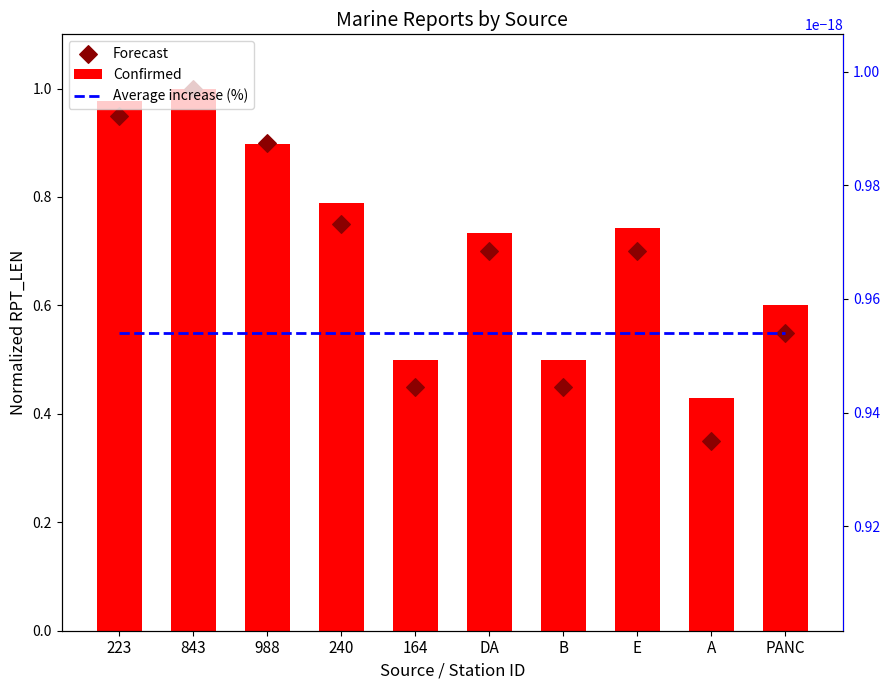

Which series has the largest total across all categories?

Confirmed